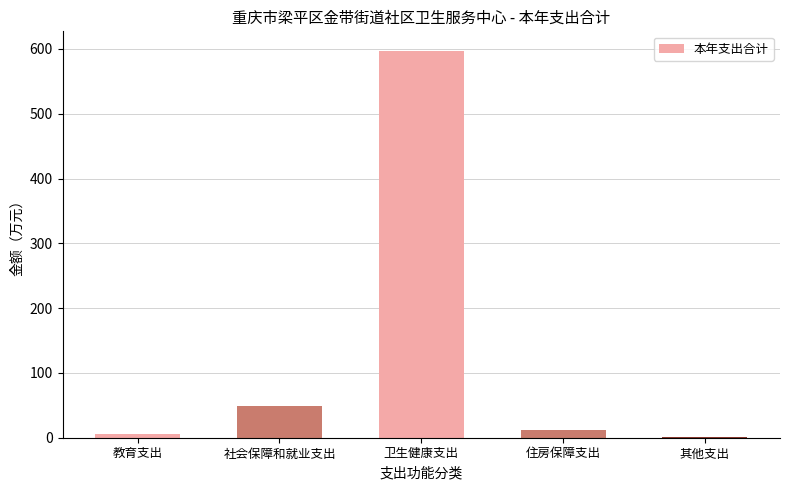

What is the maximum value shown in the chart?

597.2